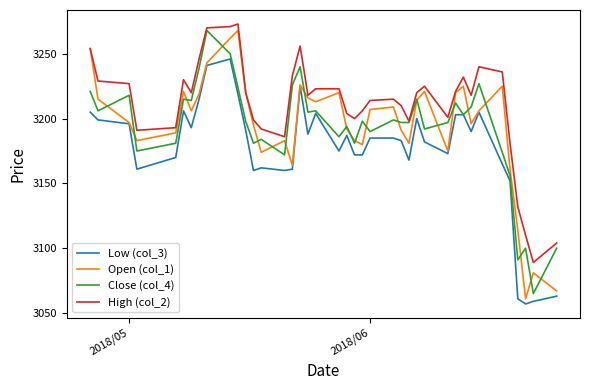

At how many categories does at least one series exceed 3062?

40